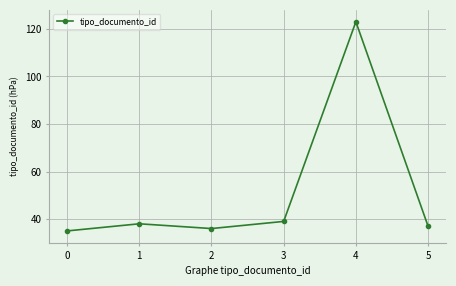

Where is the data nearest to the value 79?

3